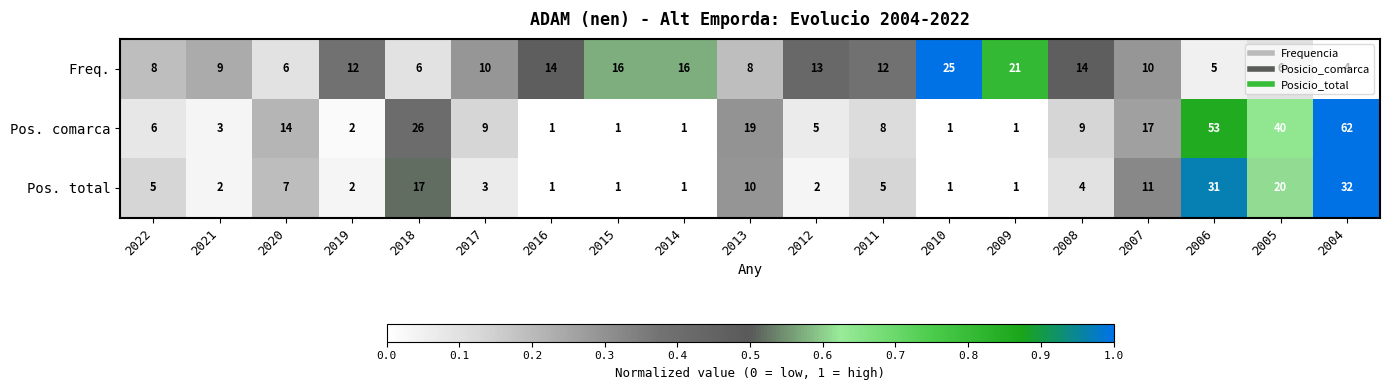

Which series changed the most between 2014 and 2010?

Freq.